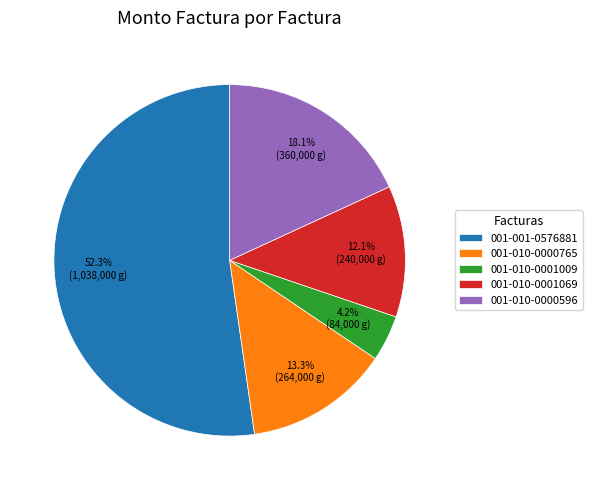

Between 001-010-0001009 and 001-010-0000765, which is larger?

001-010-0000765